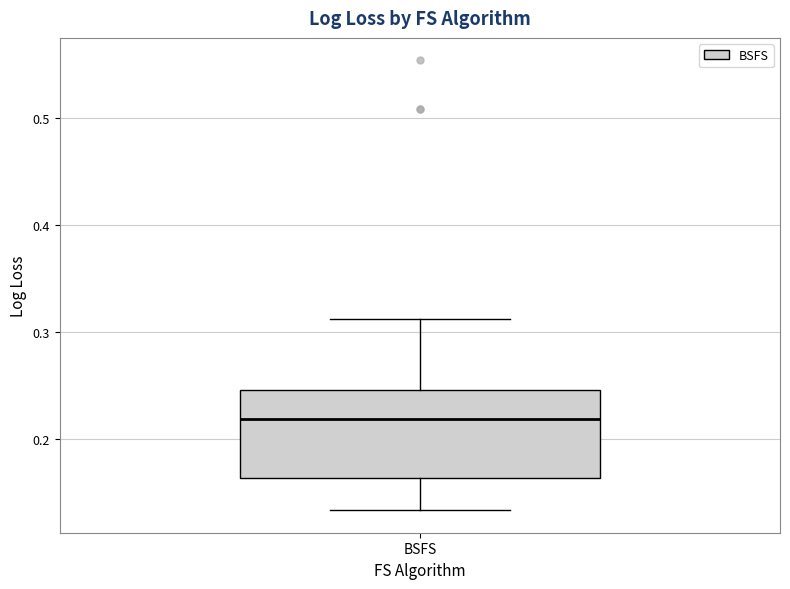

Transcribe this box plot: give where the median line is, the range the box spans, and where the two whiskers end, as read against the y-axis. The values are not printed on the chart, so give them approximately, as read against the axis.

median 0.22, box 0.16 to 0.25, whiskers 0.13 to 0.31